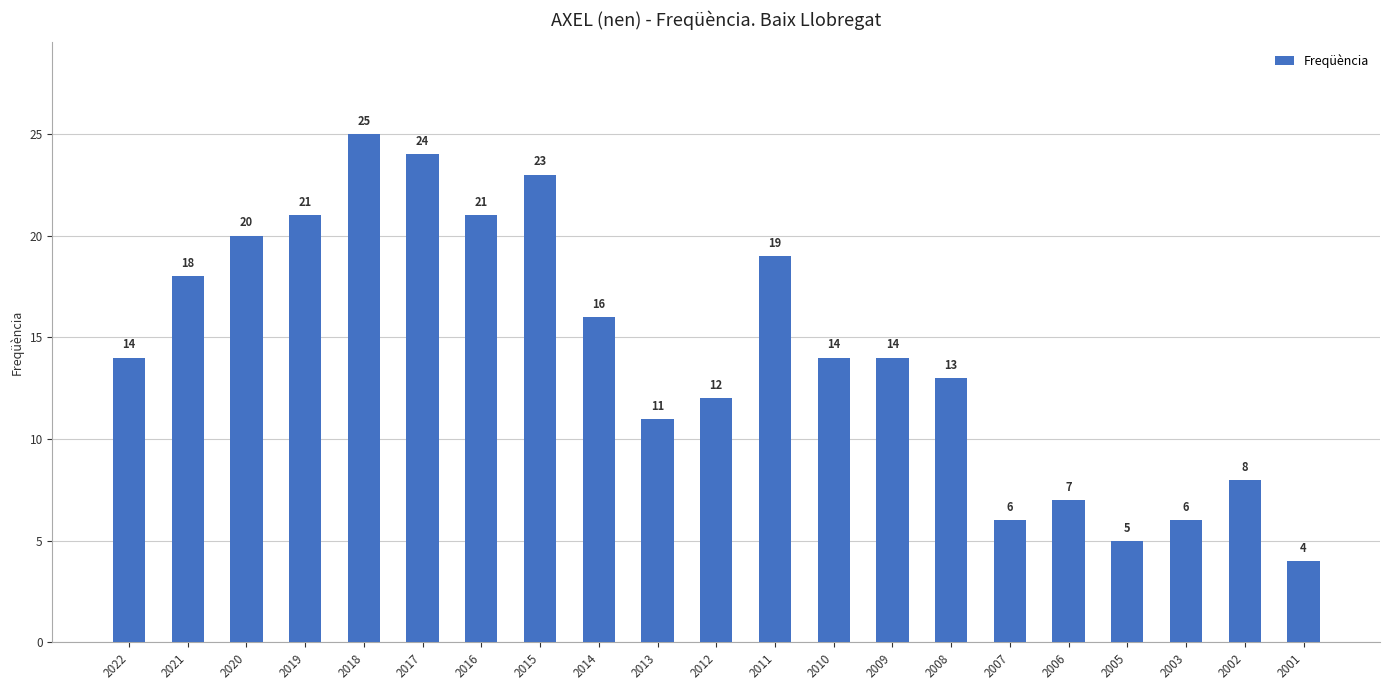

How many data points are less than 14?

9